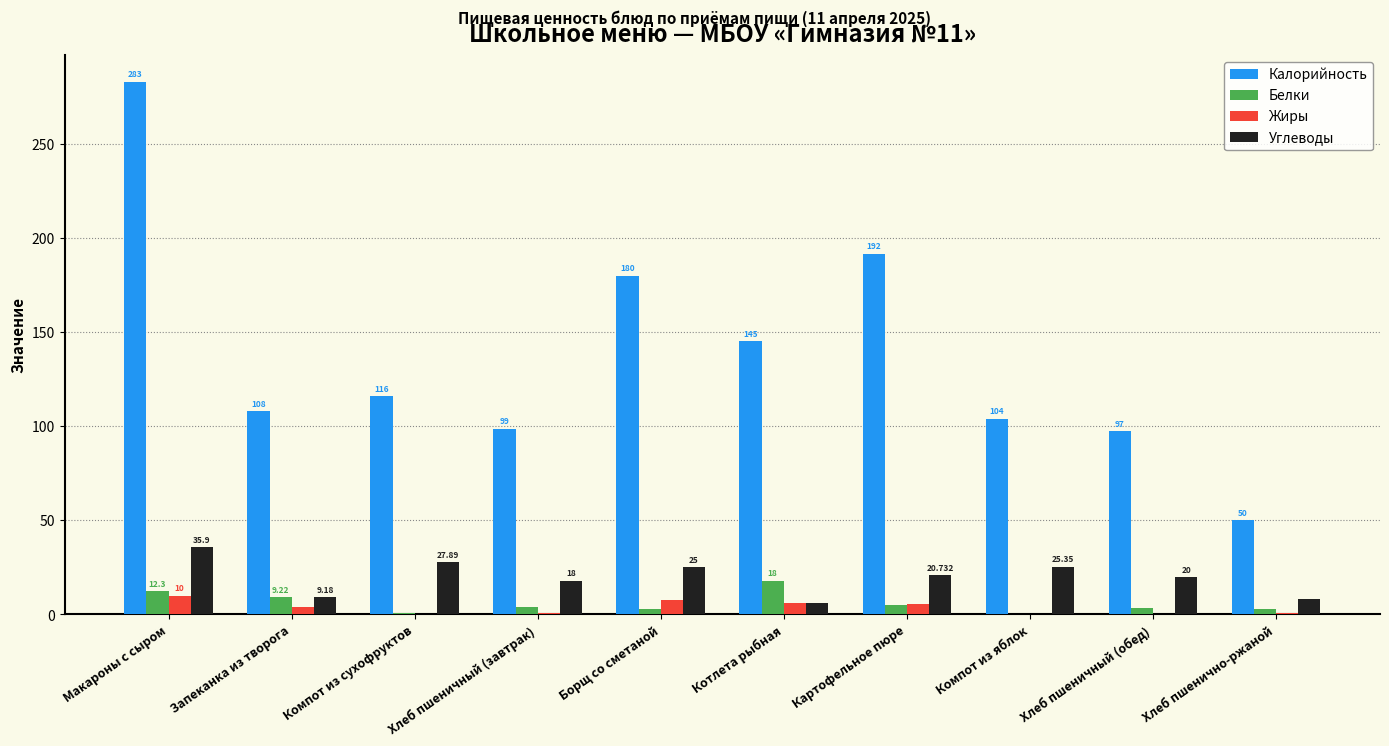

Is the value of Белки at Компот из яблок greater than the value of Углеводы at Борщ со сметаной?

No